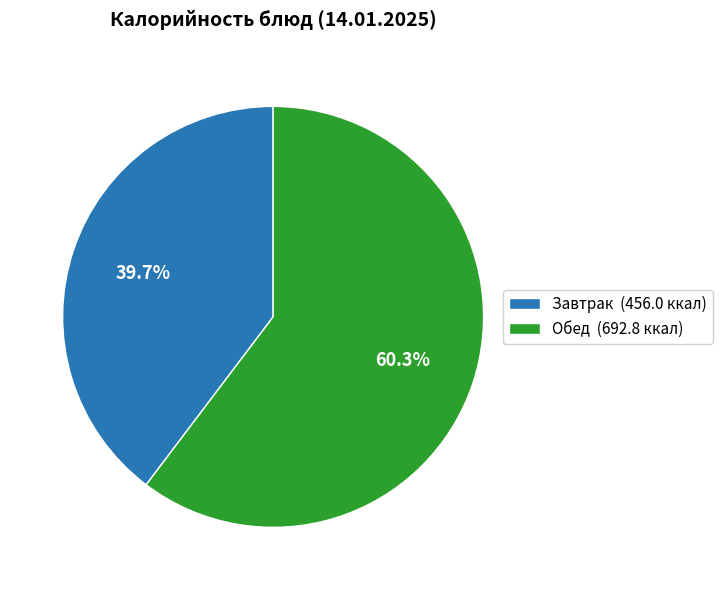

How many slices are in this pie chart?

2